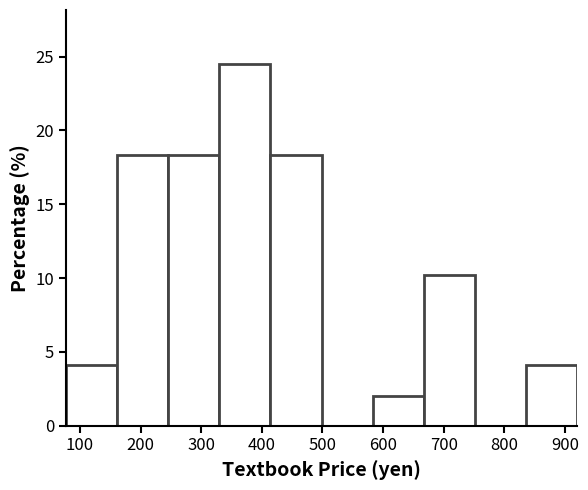

Reading left to right, list every bar in this chart as the range it spans on the x-axis followed by its height. Neither the bar edges nor the heights are printed on the chart, so give them approximately, as read against the axes.

80 to 160: 4.0
160 to 250: 18.5
250 to 330: 18.5
330 to 410: 24.5
410 to 500: 18.5
500 to 580: 0
580 to 670: 2.0
670 to 750: 10.0
750 to 840: 0
840 to 920: 4.0